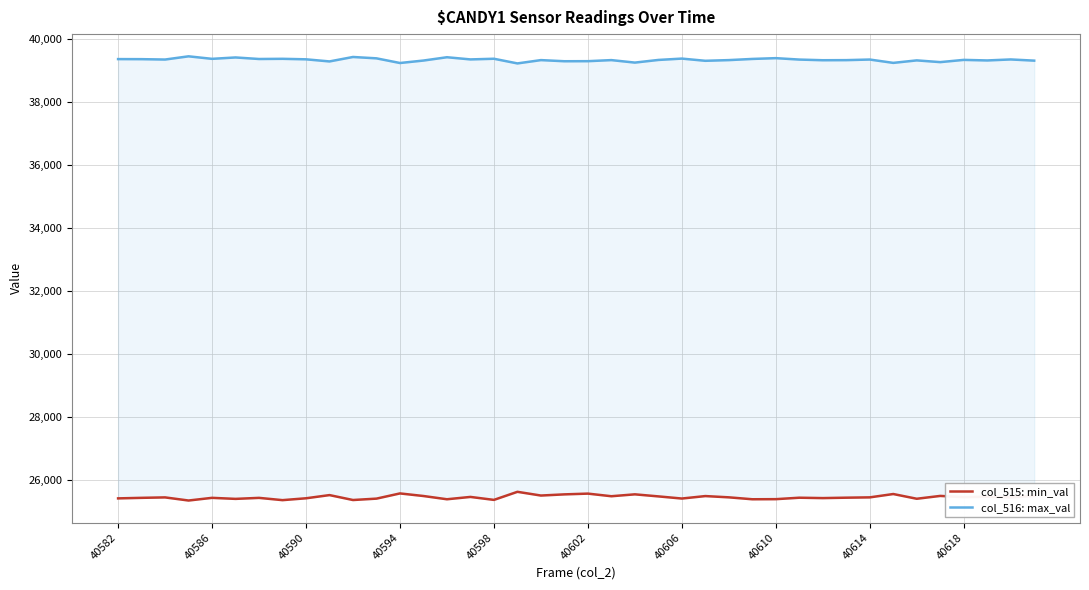

Reading left to right, what are all the values shown in this chart?

col_515: min_val: 25430	25447	25461	25362	25447	25414	25446	25374	25433	25534	25378	25422	25587	25505	25402	25476	25382	25638	25520	25557	25581	25498	25558	25493	25425	25503	25463	25402	25405	25451	25439	25452	25462	25568	25418	25508	25470	25484	25462	25510
col_516: max_val: 39362	39360	39348	39450	39370	39414	39365	39371	39355	39288	39429	39386	39238	39316	39421	39352	39373	39225	39330	39294	39296	39330	39251	39335	39378	39308	39330	39367	39392	39347	39326	39329	39348	39242	39321	39266	39337	39319	39351	39313